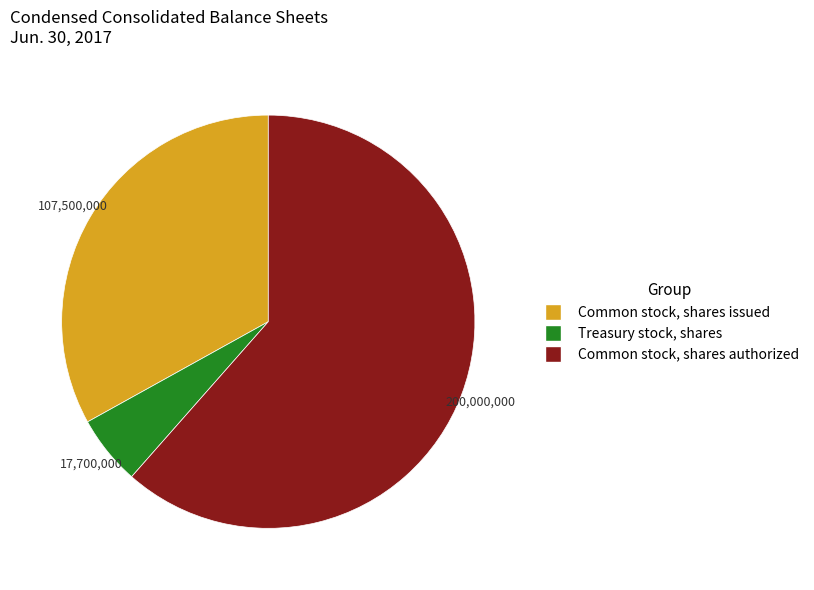

The Treasury stock, shares slice represents 1% of the pie. True or false?

False